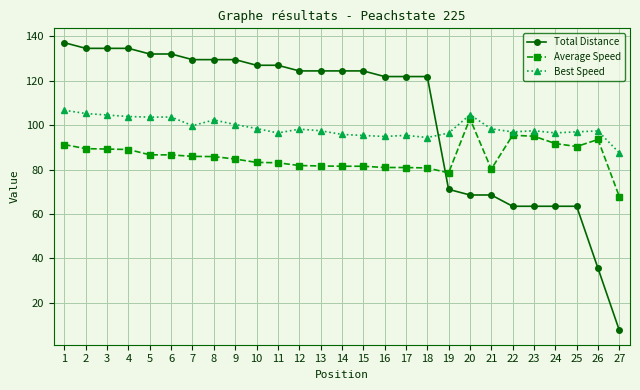

List the series in order of their peak value, highest first.

Total Distance, Best Speed, Average Speed